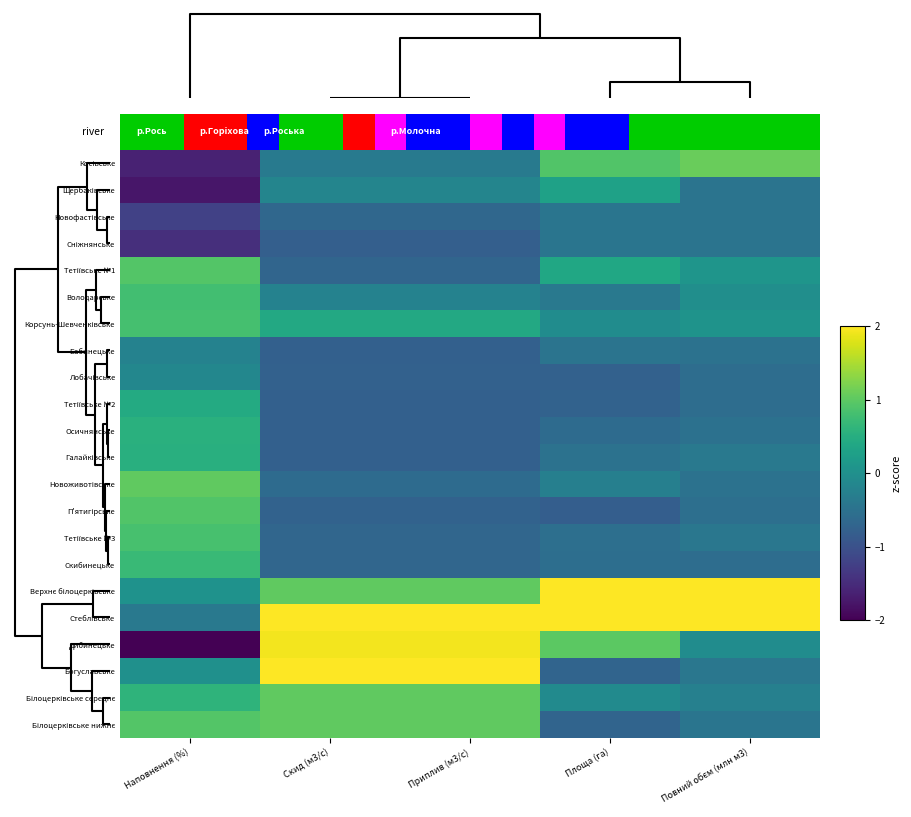

List the series in order of their peak value, highest first.

row_16, row_17, row_19, row_18, row_0, row_20, row_21, row_12, row_4, row_13, row_14, row_6, row_5, row_15, row_10, row_11, row_9, row_1, row_8, row_7, row_2, row_3